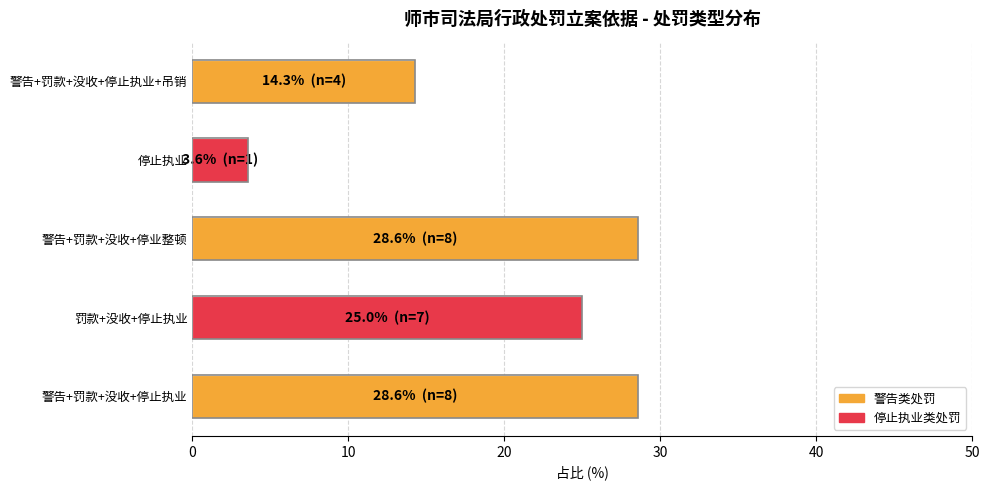

What is the difference between the maximum and minimum values?

25.0